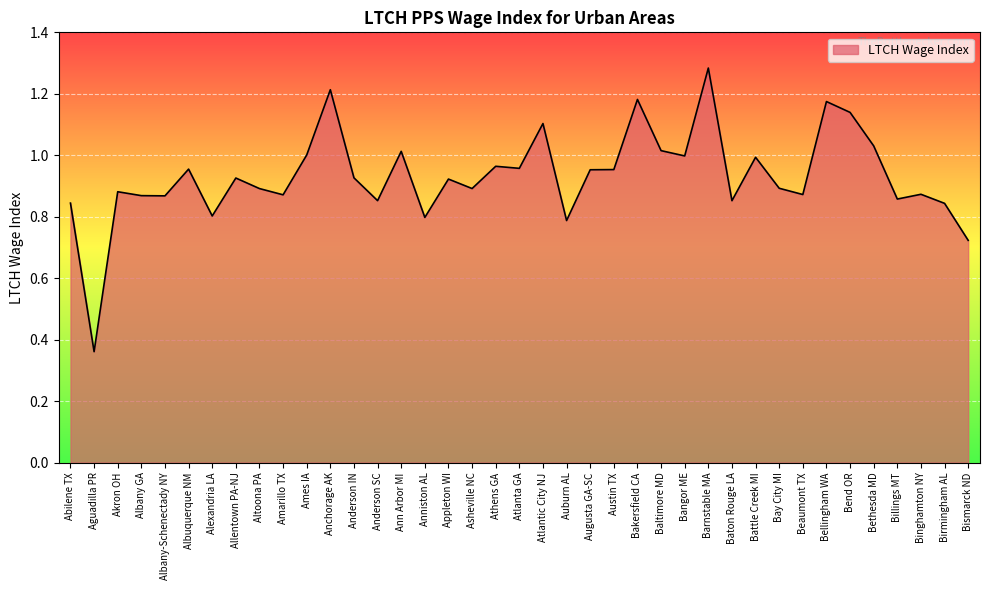

Which label corresponds to the largest value in the chart?

Barnstable MA